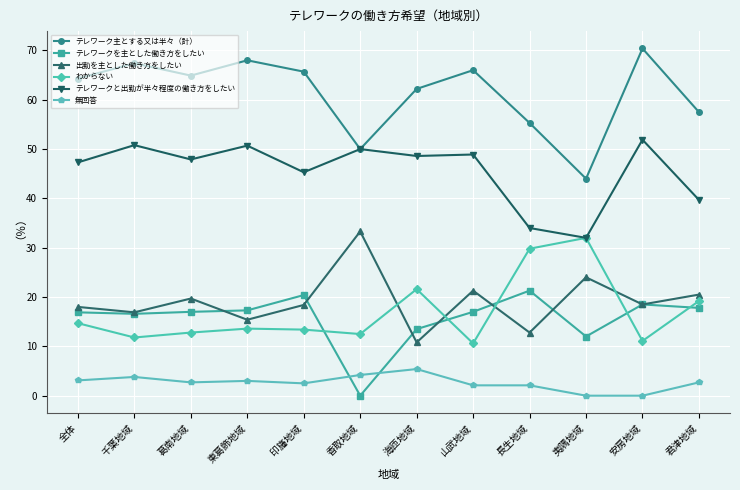

True or false: わからない and テレワーク主とする又は半々（計） intersect in this chart.

False